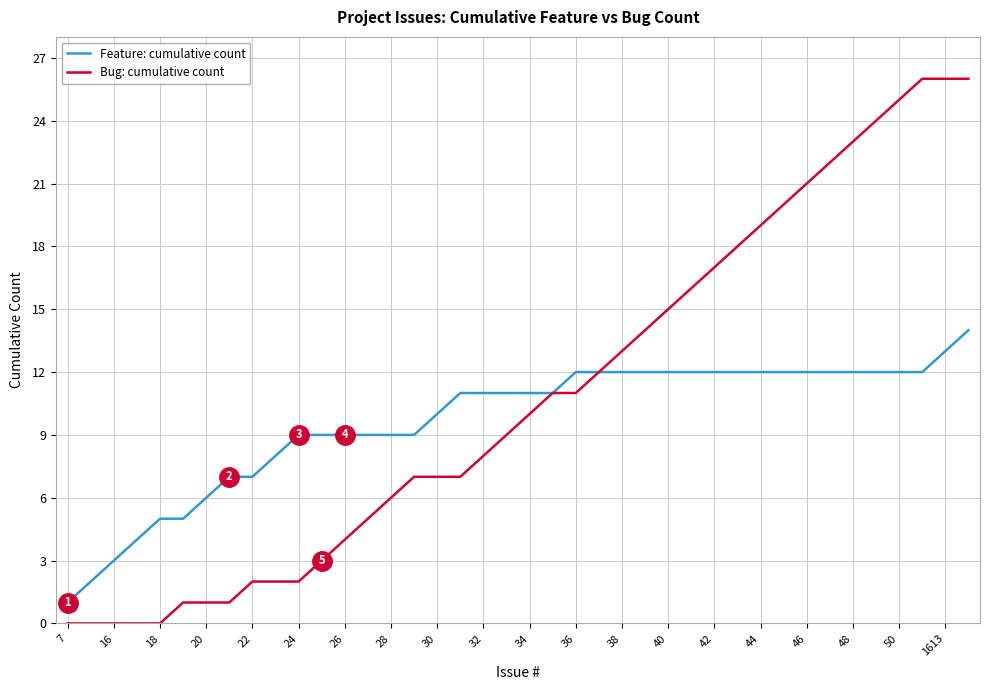

List the series in order of their peak value, highest first.

Bug: cumulative count, Feature: cumulative count